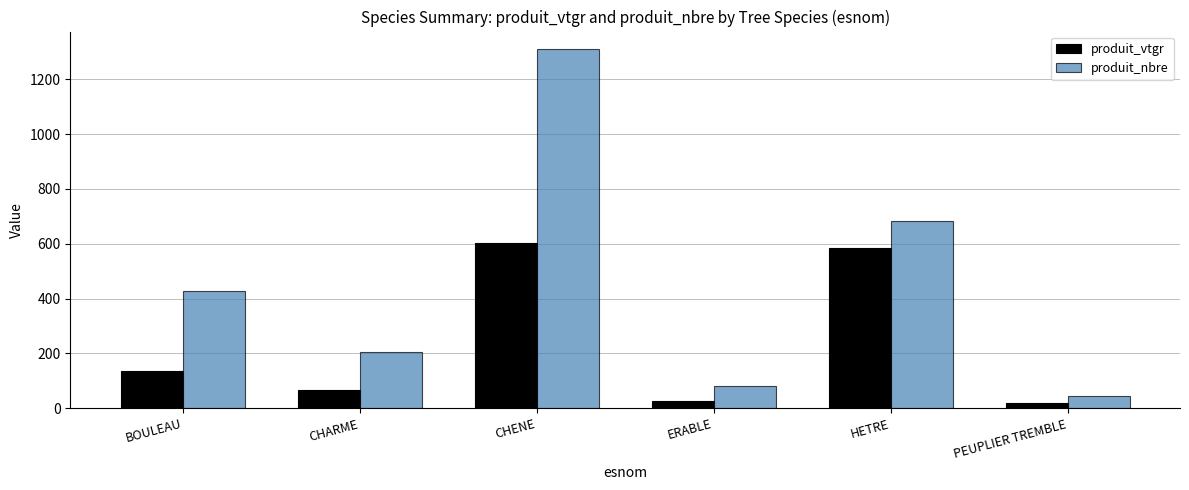

What is the label of the 3rd bar from the right?

ERABLE